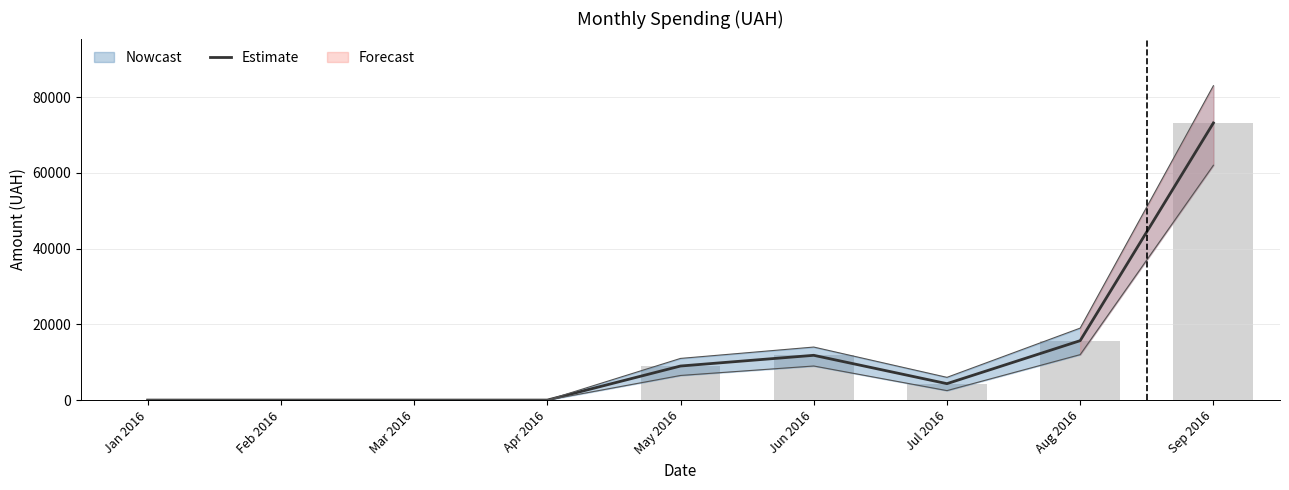

What is the maximum value shown in the chart?

73166.4